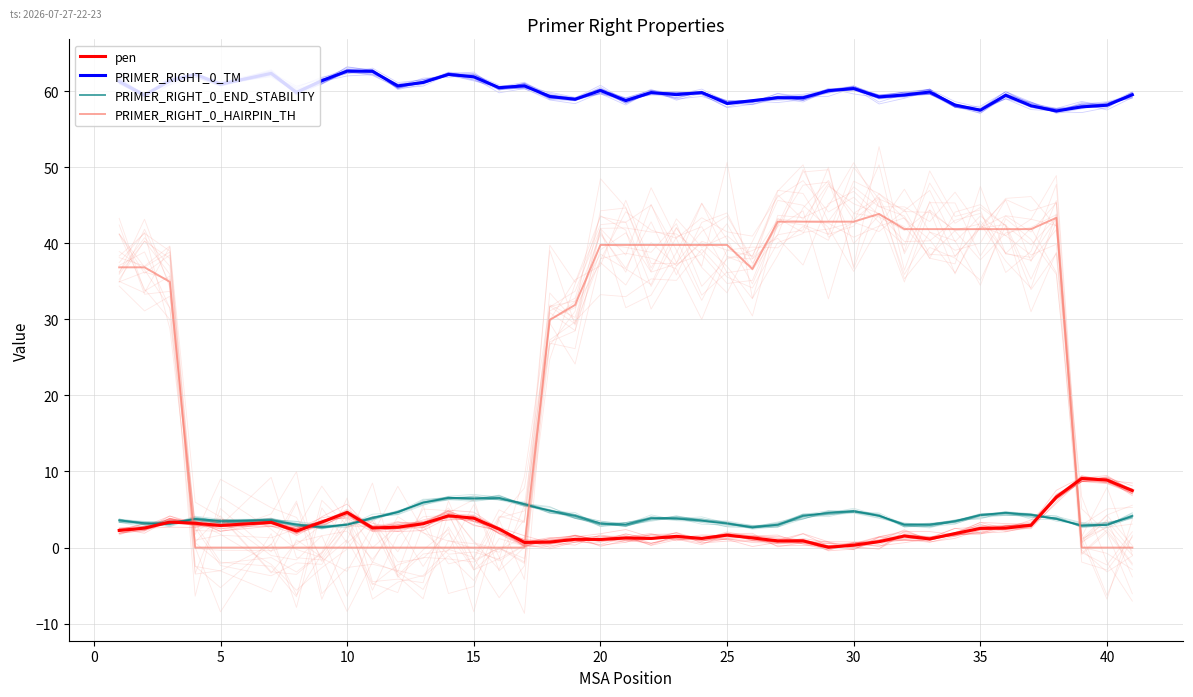

How many values in the PRIMER_RIGHT_0_END_STABILITY series exceed 3?

37